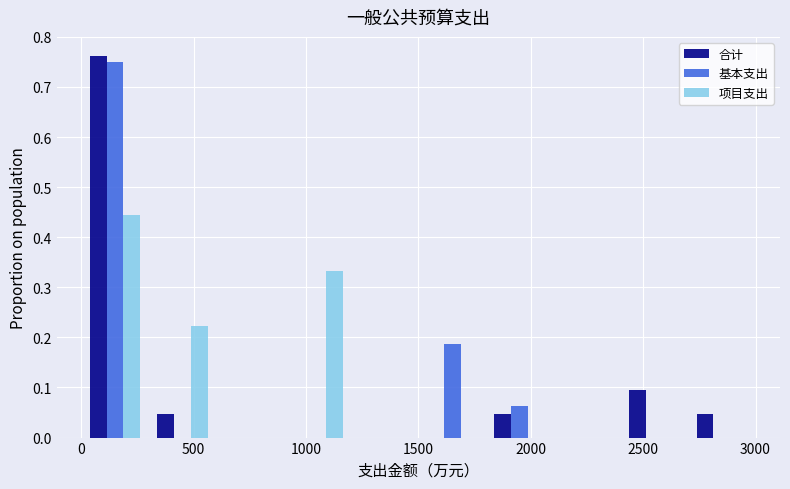

Reading left to right, transcribe this chart: for each range on the x-axis, give the height of each series' bar. The values are not printed on the chart, so give them approximately, as read against the axis.

0 to 300: 合计=0.76	基本支出=0.75	项目支出=0.44
300 to 600: 合计=0.05	基本支出=0	项目支出=0.22
600 to 900: 合计=0	基本支出=0	项目支出=0
900 to 1200: 合计=0	基本支出=0	项目支出=0.33
1200 to 1500: 合计=0	基本支出=0	项目支出=0
1500 to 1800: 合计=0	基本支出=0.19	项目支出=0
1800 to 2100: 合计=0.05	基本支出=0.06	项目支出=0
2100 to 2400: 合计=0	基本支出=0	项目支出=0
2400 to 2700: 合计=0.10	基本支出=0	项目支出=0
2700 to 3000: 合计=0.05	基本支出=0	项目支出=0